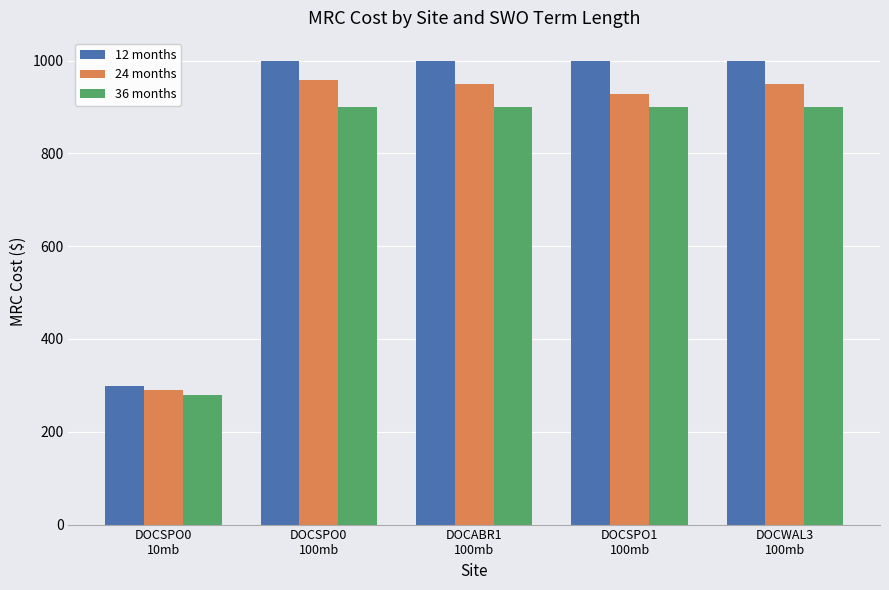

What is the highest value of the 24 months series?

959